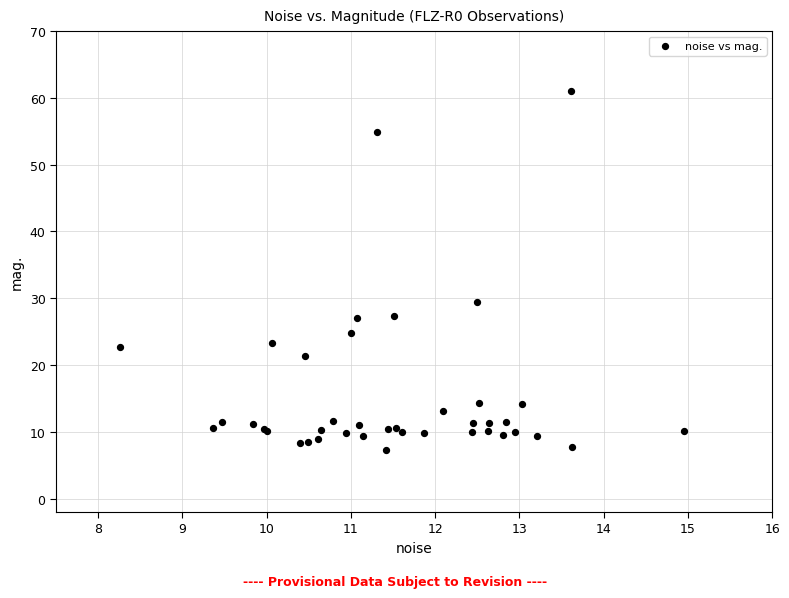

What Y value in the scatter plot is closest to 34?

29.4